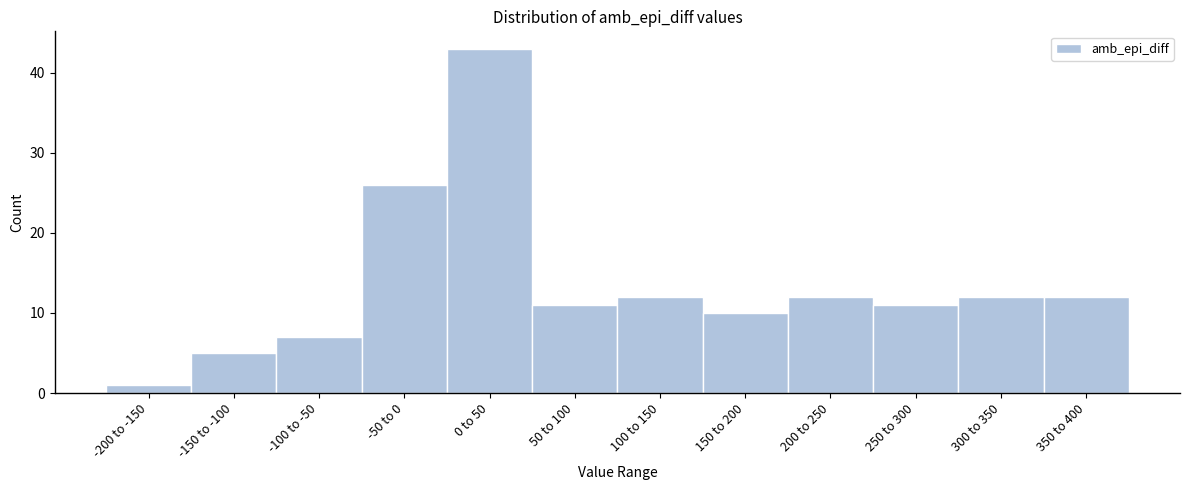

Reading left to right, what are all the values shown in this chart?

-200 to -150=1	-150 to -100=5	-100 to -50=7	-50 to 0=26	0 to 50=43	50 to 100=11	100 to 150=12	150 to 200=10	200 to 250=12	250 to 300=11	300 to 350=12	350 to 400=12